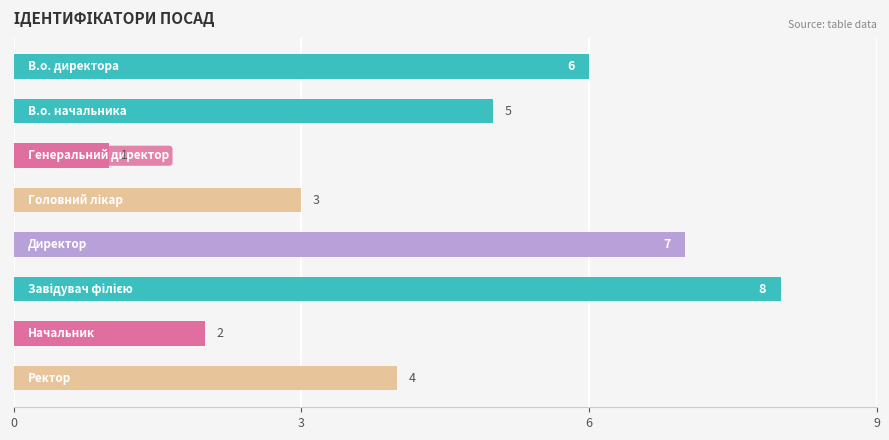

How many values are between 3 and 7?

5